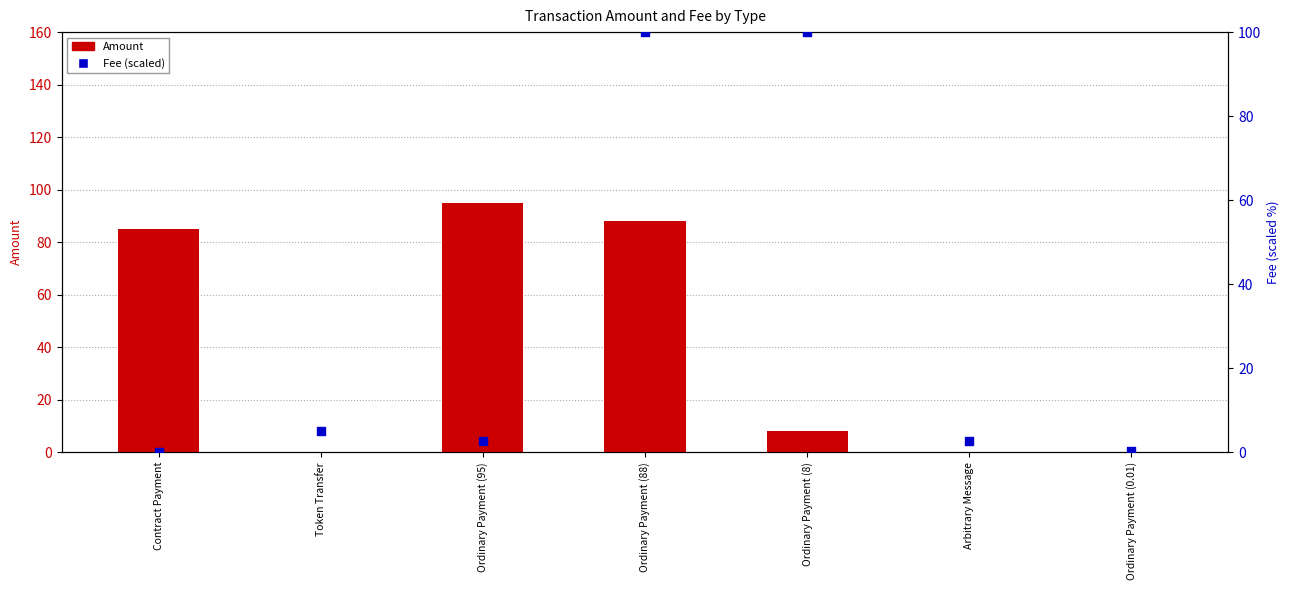

Is the value of Fee (scaled) at Ordinary Payment (95) greater than the value of Amount at Ordinary Payment (95)?

No